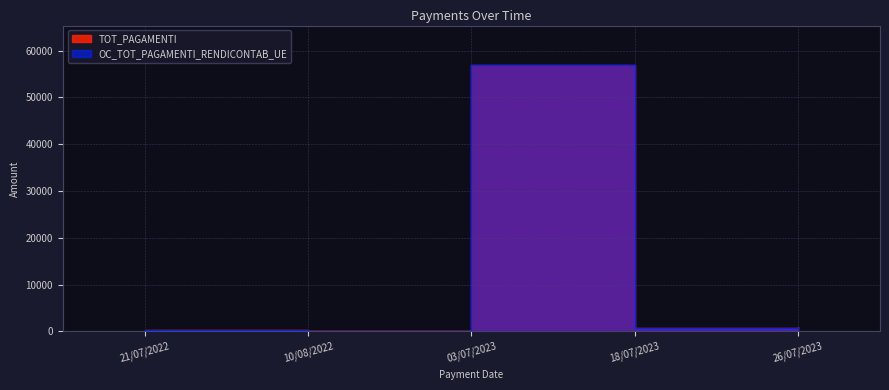

What is the average value of the OC_TOT_PAGAMENTI_RENDICONTAB_UE series?

11746.9